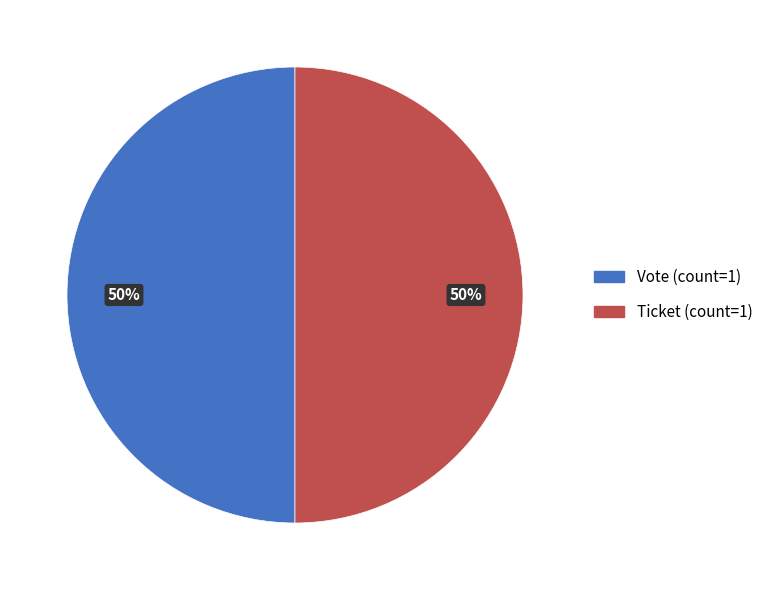

To the nearest percent, what is the average slice percentage?

50%